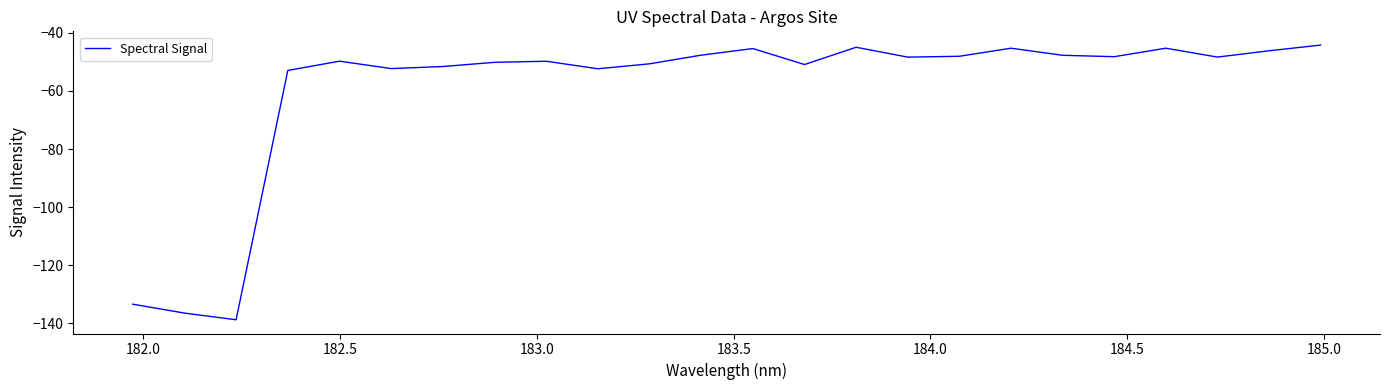

What is the greatest value displayed?

-44.2